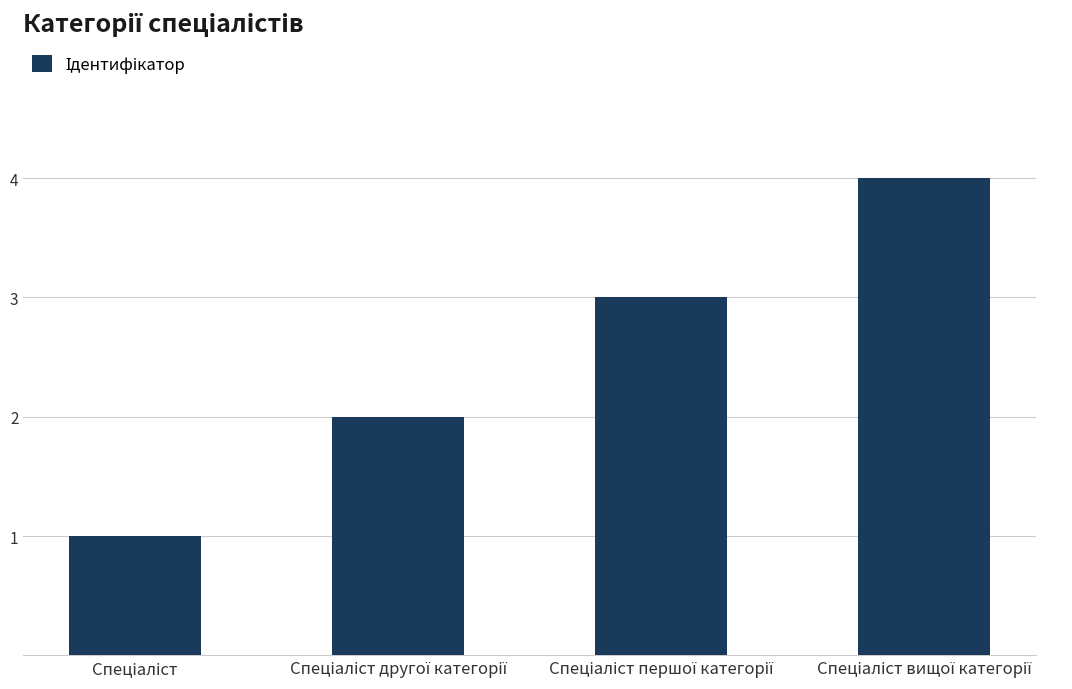

What is the difference between the maximum and minimum values?

3